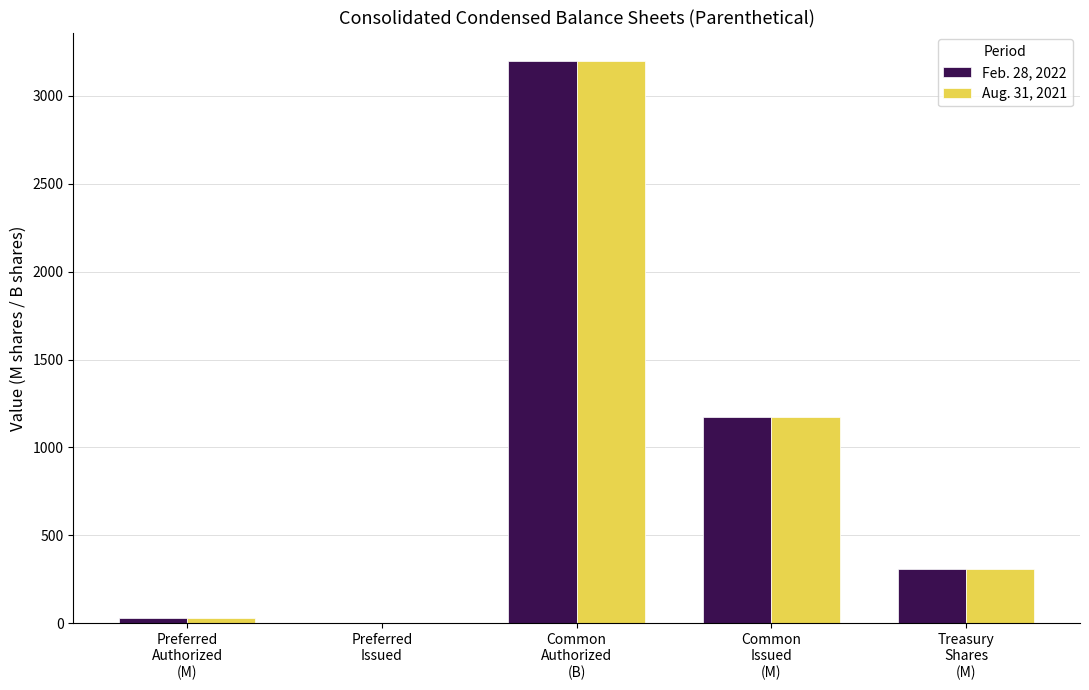

At which label does Aug. 31, 2021 first exceed 307?

Common
Authorized
(B)